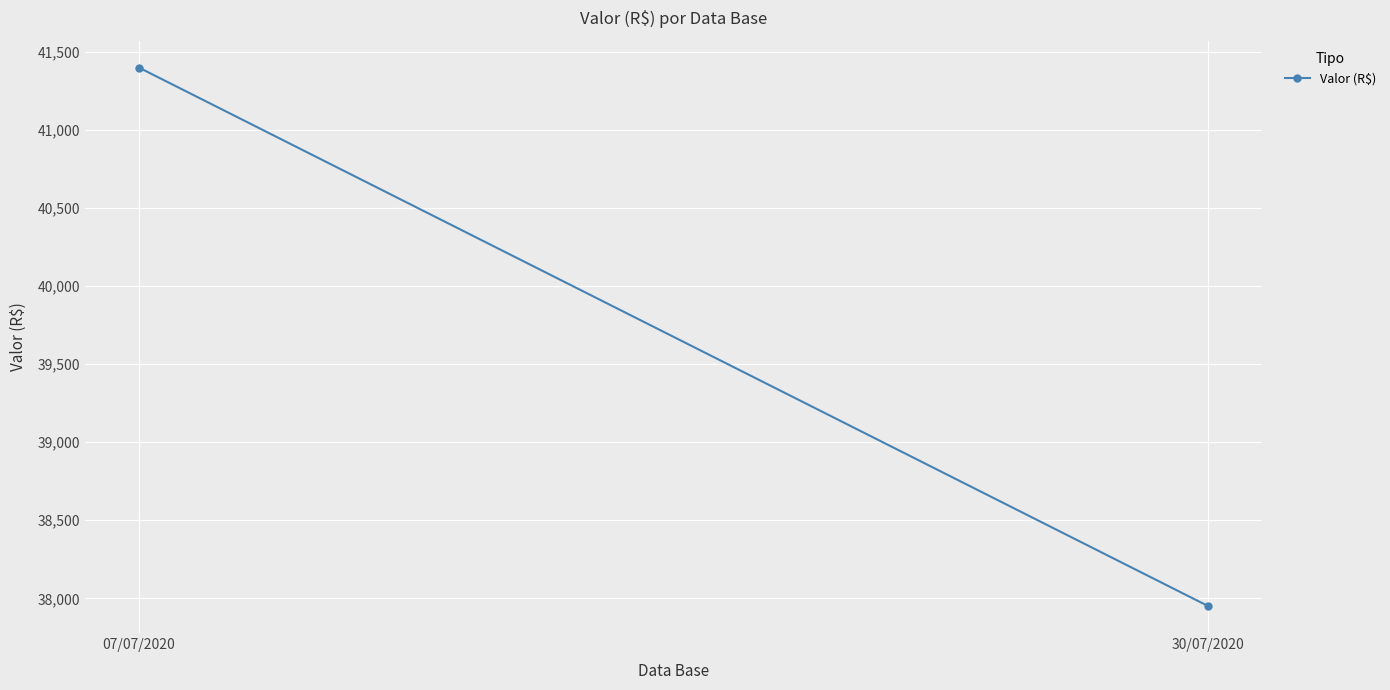

How many categories are shown in the chart?

2